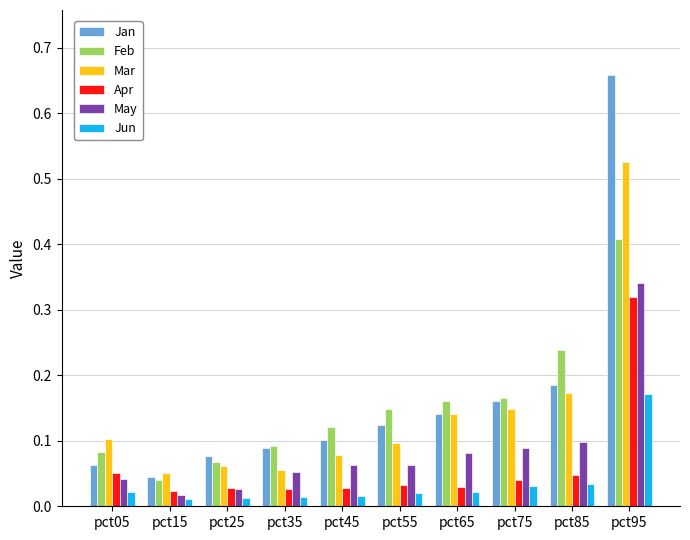

The May series shows 0.1 at pct35. True or false?

True